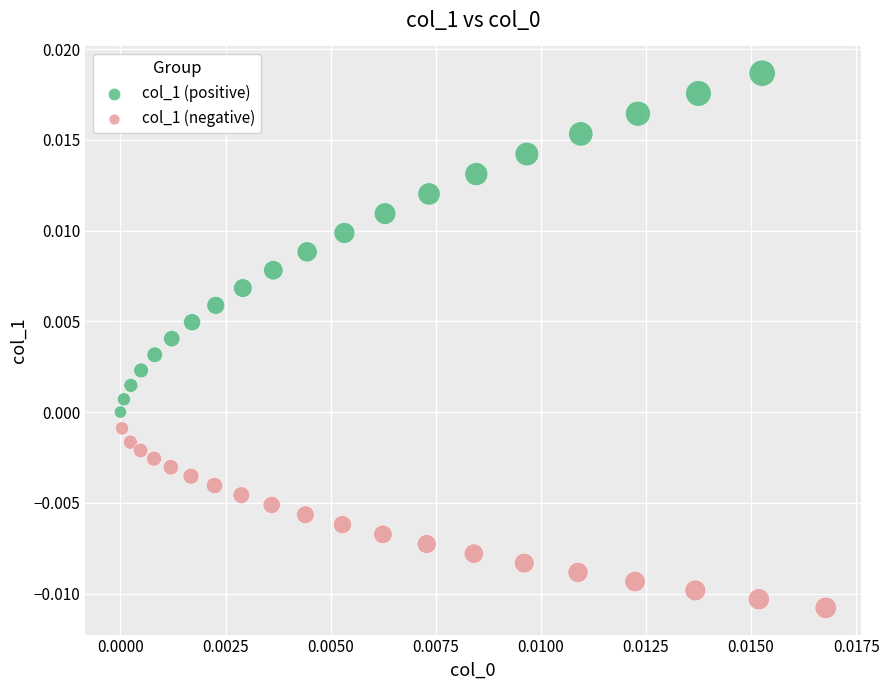

Which series reaches the maximum Y coordinate?

col_1 (positive)